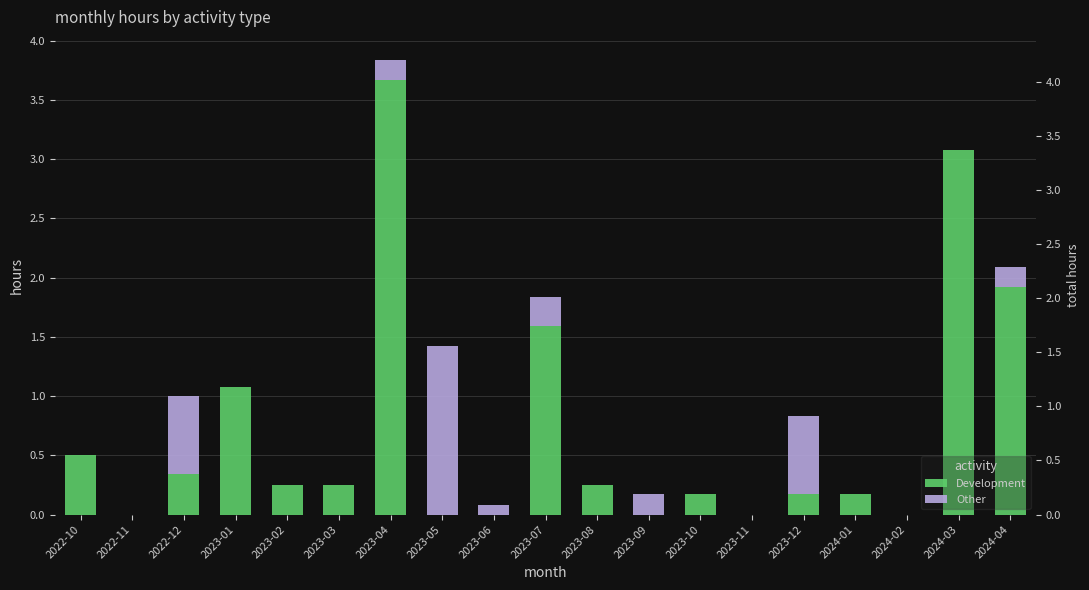

Where is Development nearest to the value 1?

2023-01